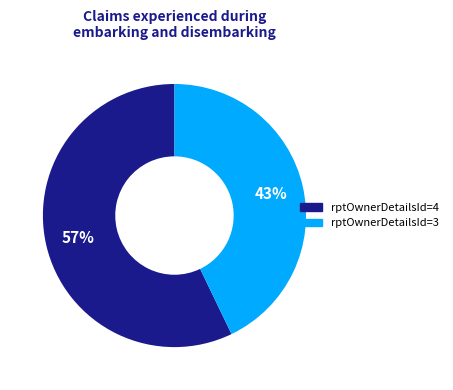

Which slice is the largest?

rptOwnerDetailsId=4